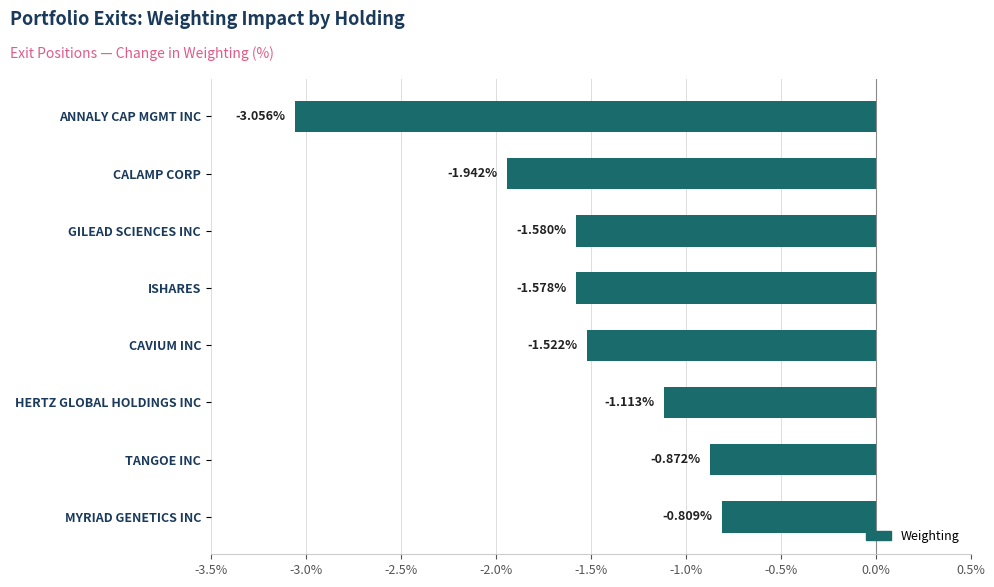

At which label is the value closest to -1?

HERTZ GLOBAL HOLDINGS INC